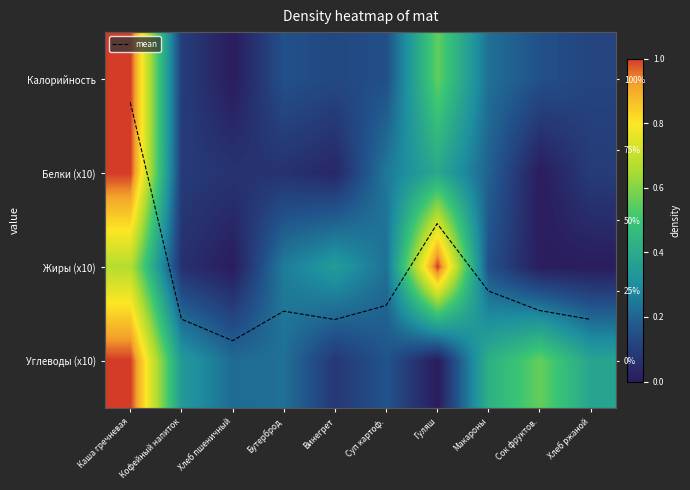

The value of Белки (x10) at Хлеб ржаной is 0.1. True or false?

True